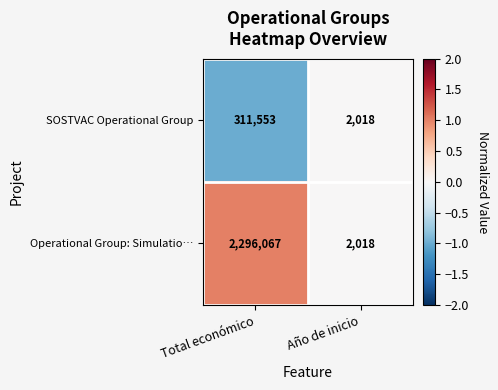

At which category does the chart reach its peak across all series?

Total económico